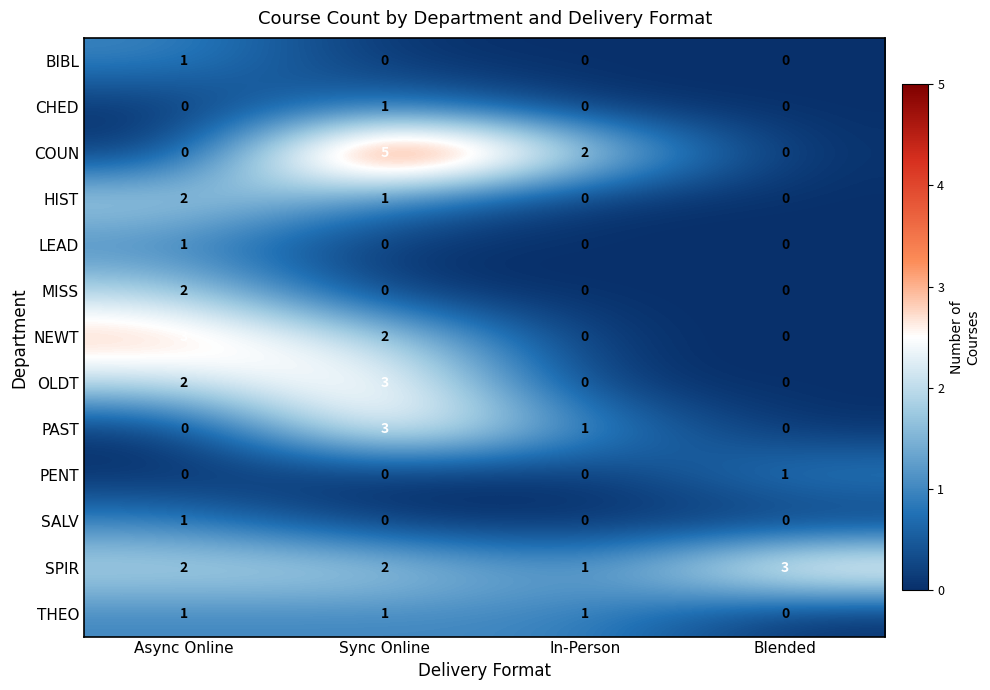

What is the greatest value displayed?

5